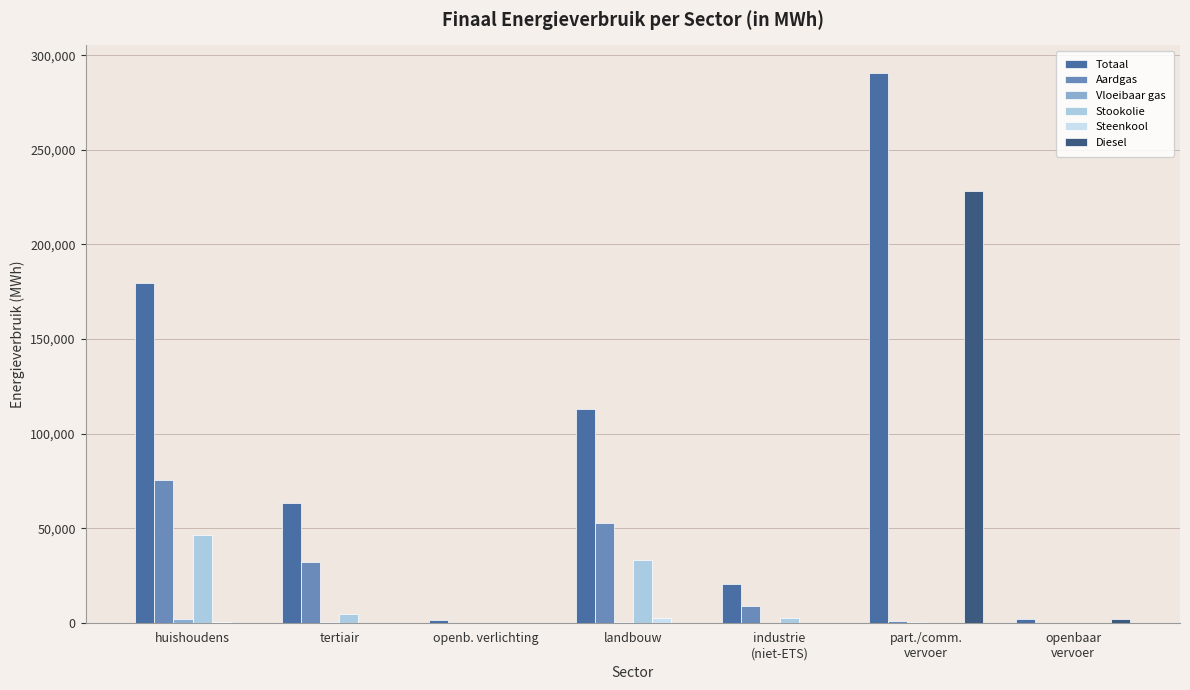

How many groups of bars are there?

7